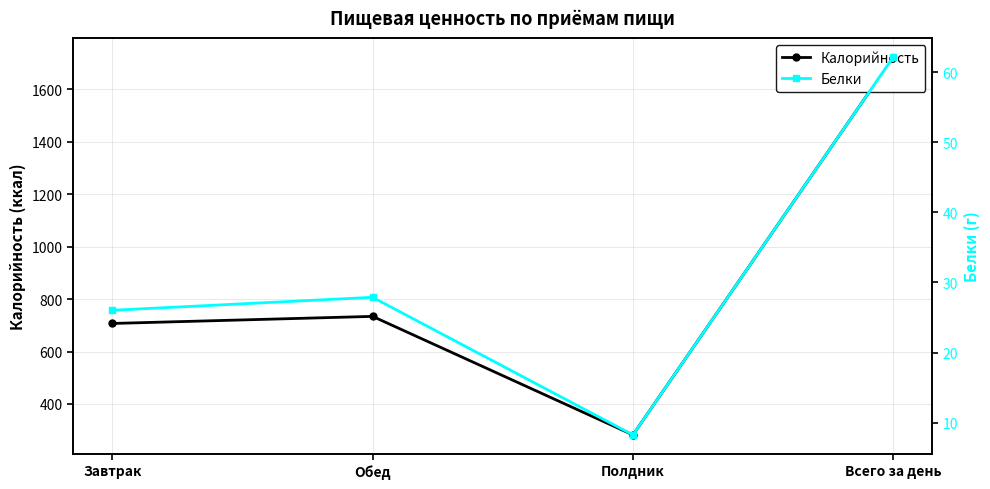

Where is Калорийность nearest to the value 1002?

Обед